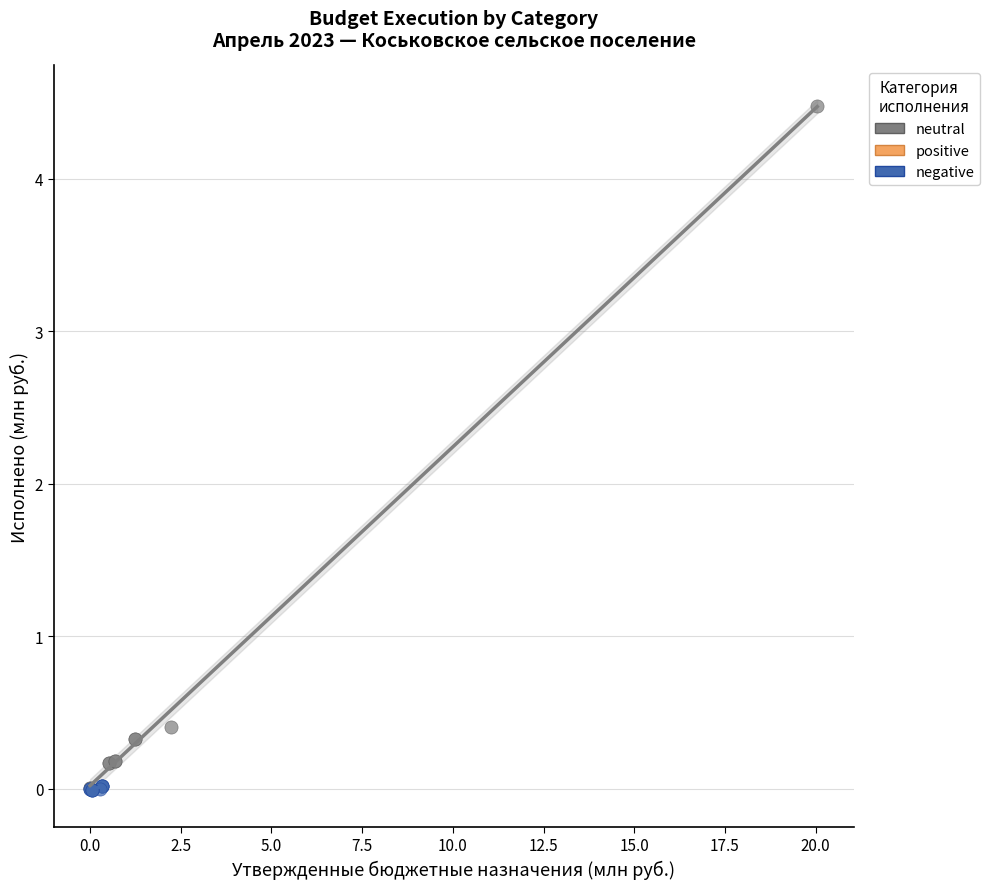

Which series has the largest Y range (max minus min)?

neutral